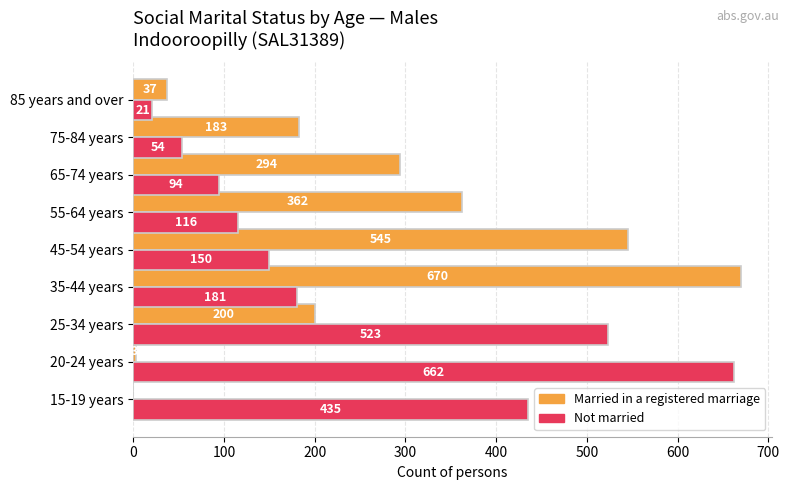

The Not married series shows 771 at 25-34 years. True or false?

False